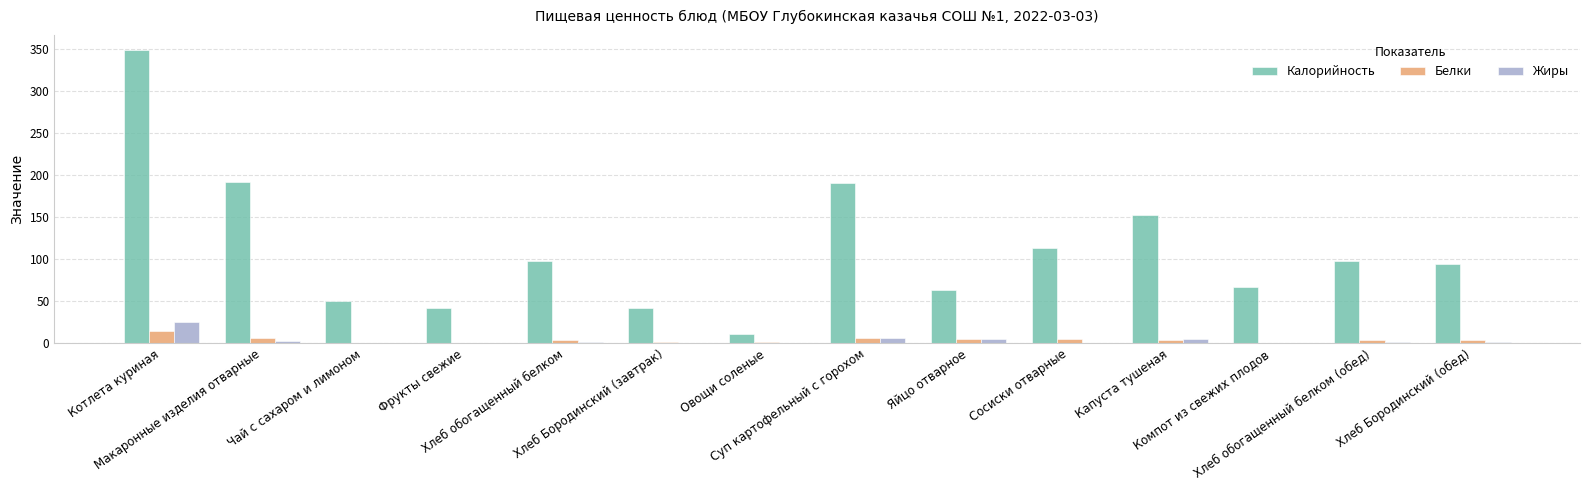

Which series has the largest total across all categories?

Калорийность